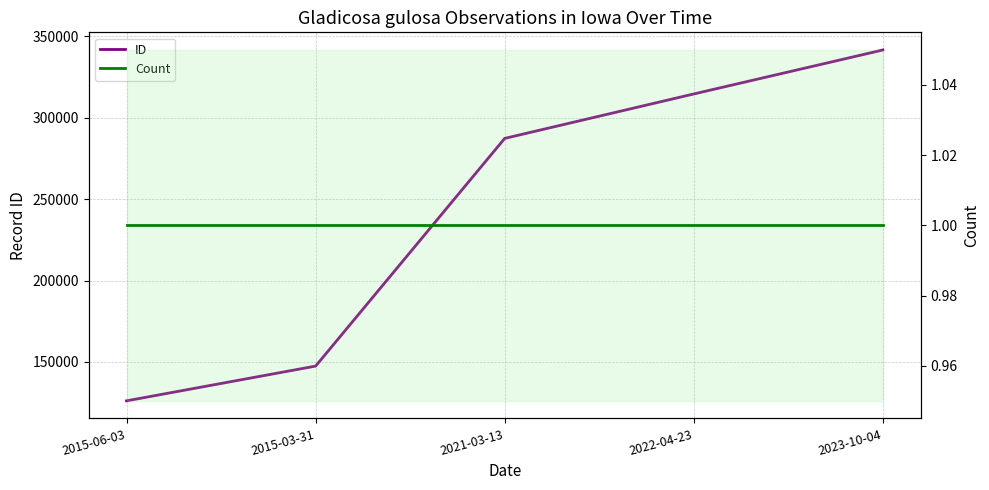

What position from the left is 2023-10-04?

5